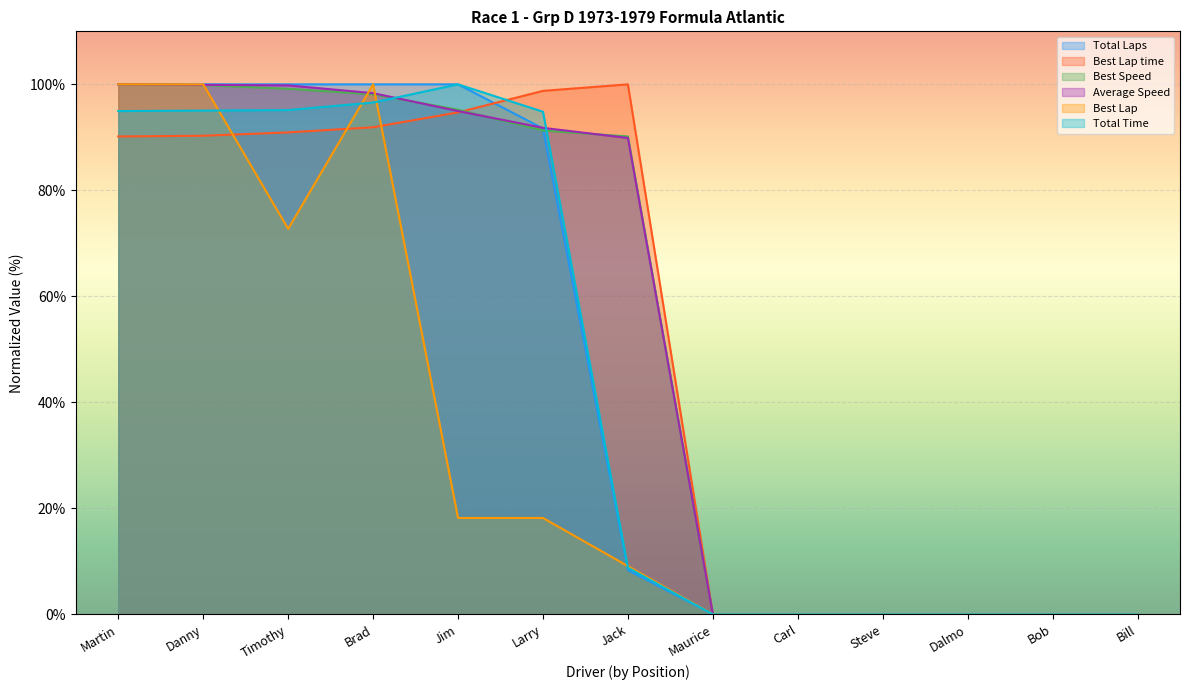

Which series has the largest total across all categories?

Average Speed